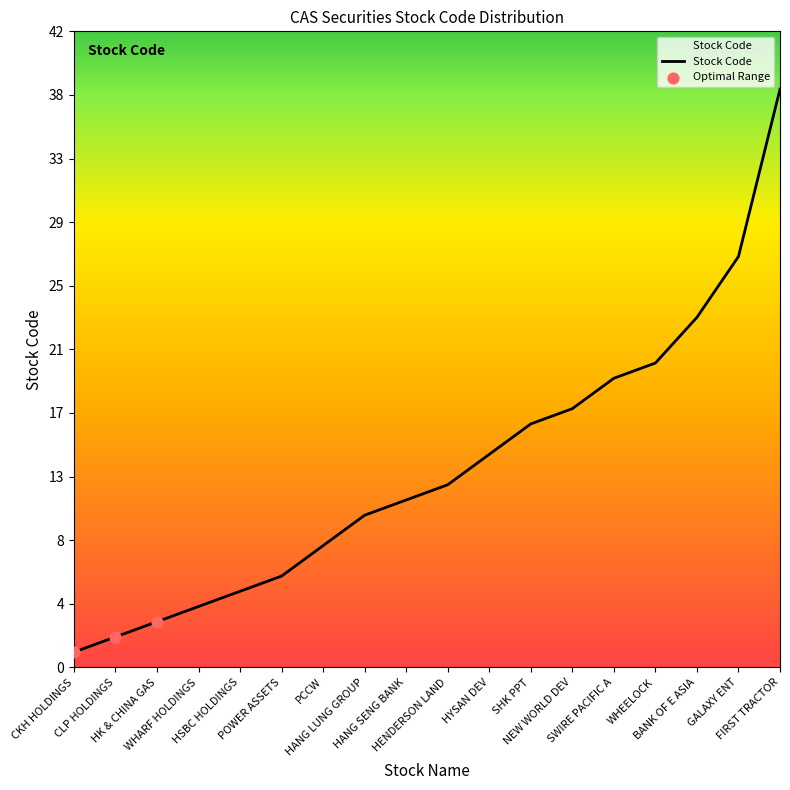

Which has a higher value, POWER ASSETS or CLP HOLDINGS?

POWER ASSETS